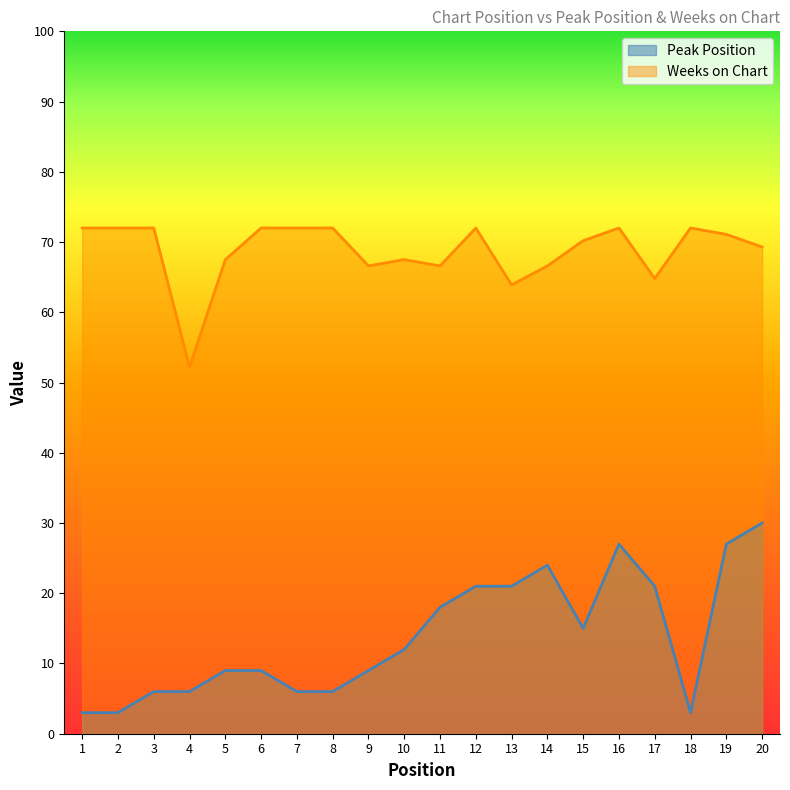

Where is Peak Position nearest to the value 16?

15